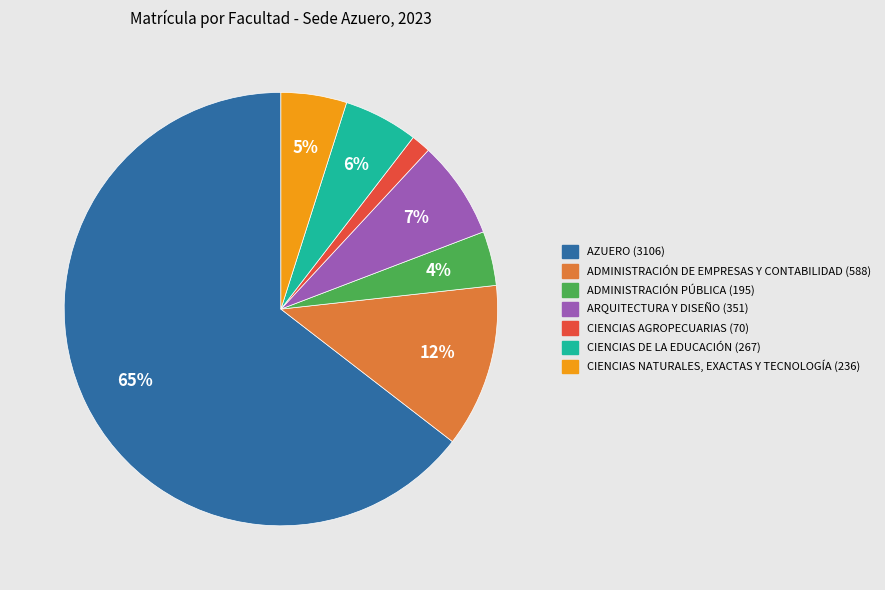

Which has a higher value, CIENCIAS AGROPECUARIAS (70) or ADMINISTRACIÓN PÚBLICA (195)?

ADMINISTRACIÓN PÚBLICA (195)